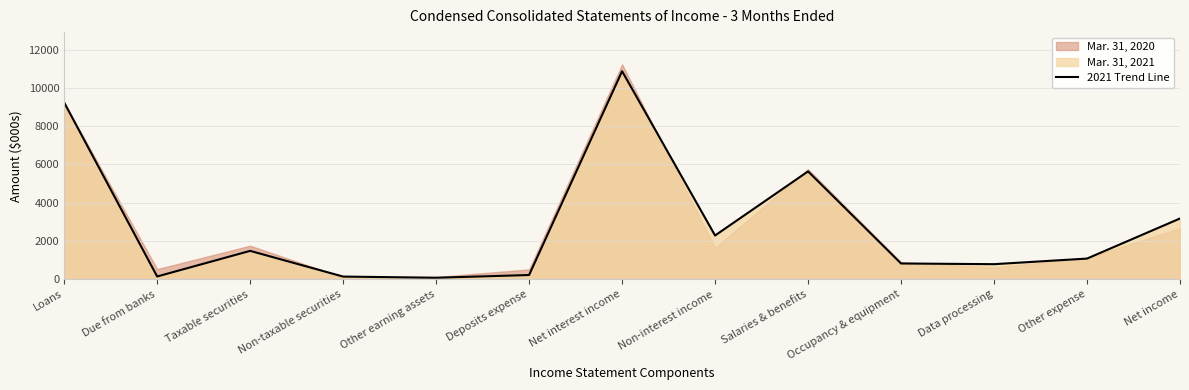

True or false: there are more than 2 points higher than both neighbors.

True